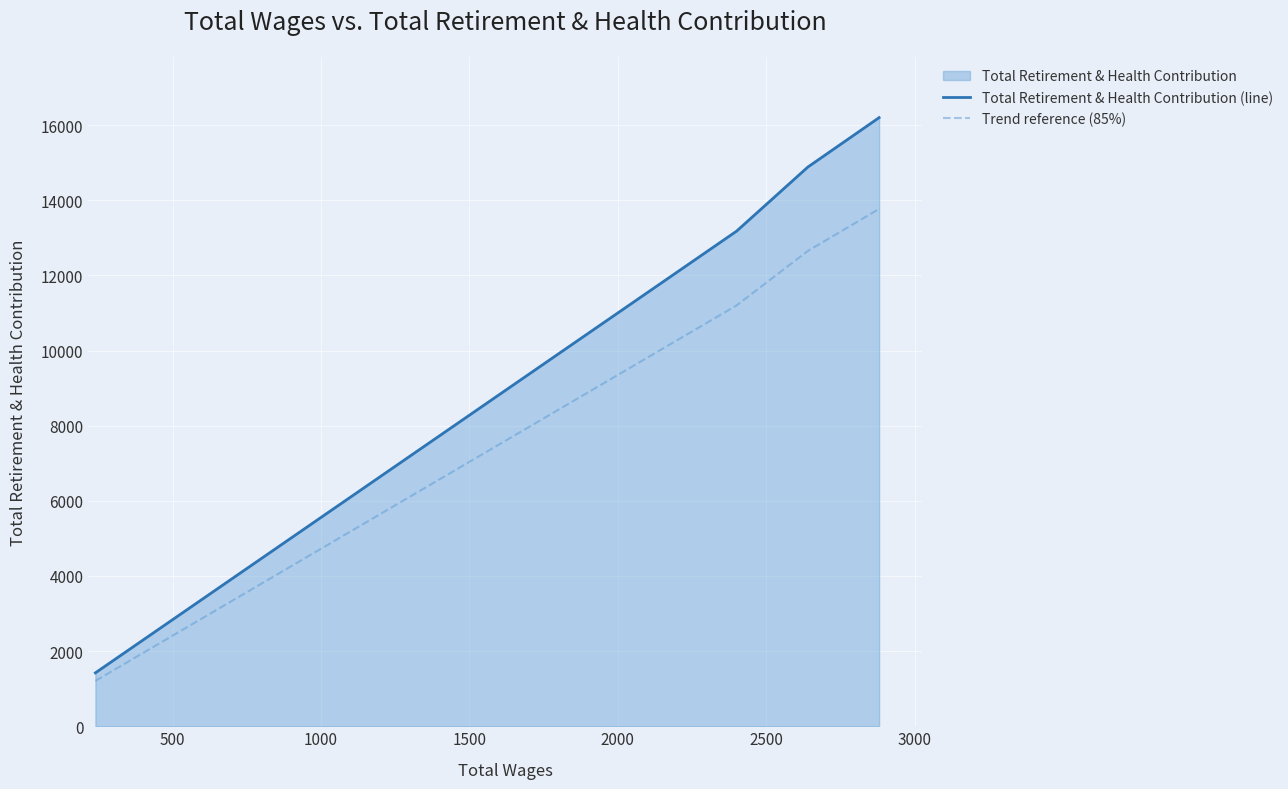

How many series are shown in this chart?

2